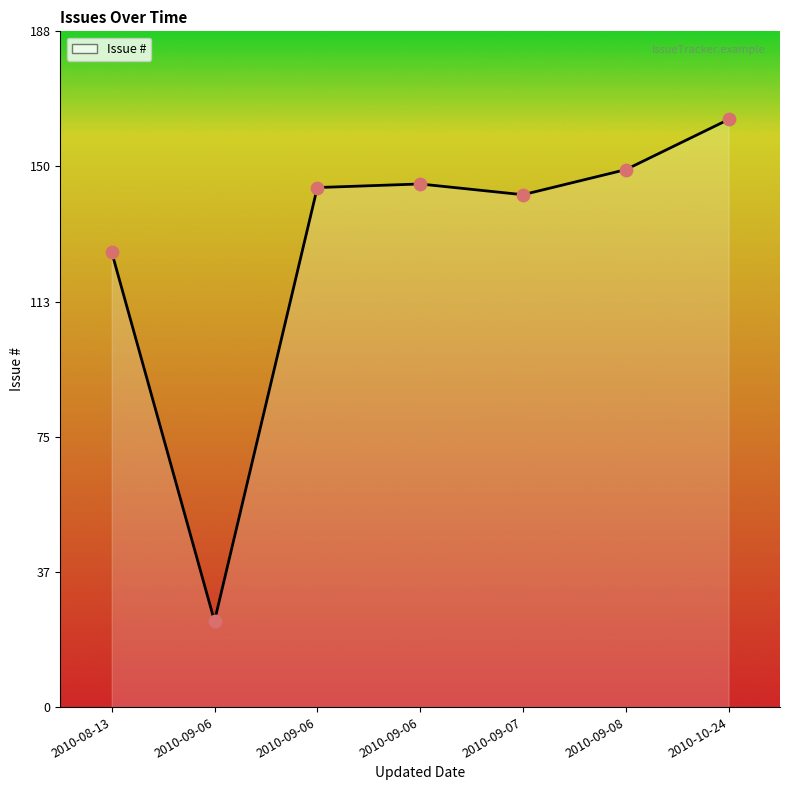

How many lines are shown in the chart?

1